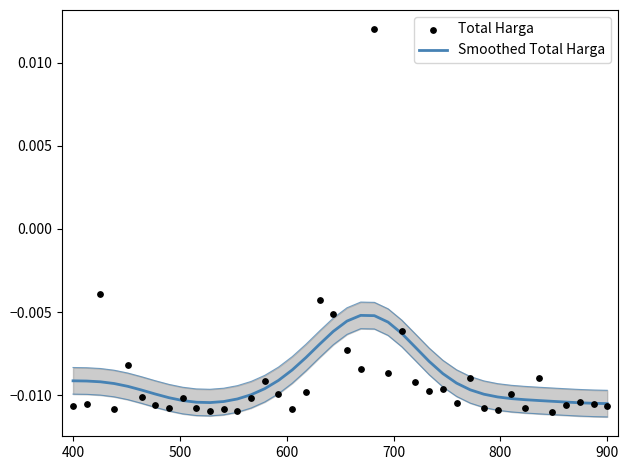

Which series has the largest Y range (max minus min)?

Total Harga